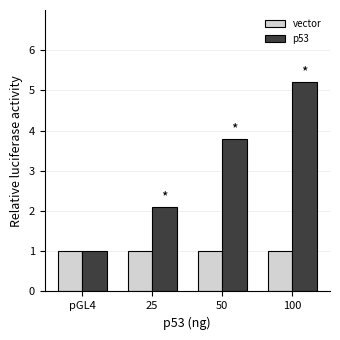

List the series in order of their overall mean, highest first.

p53, vector